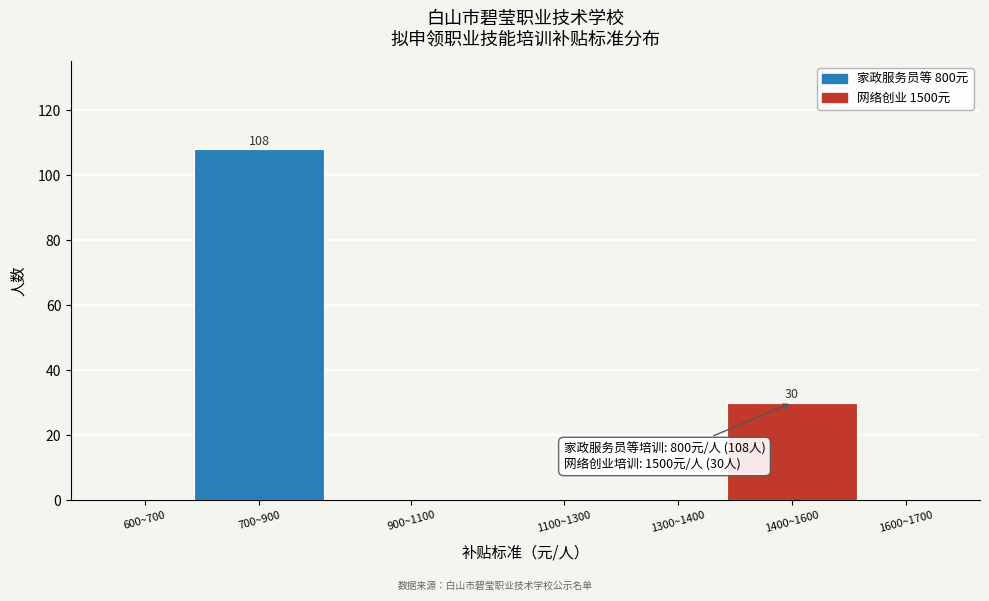

Reading left to right, list all the values displayed in this chart.

600~700=0	700~900=108	900~1100=0	1100~1300=0	1300~1400=0	1400~1600=30	1600~1700=0